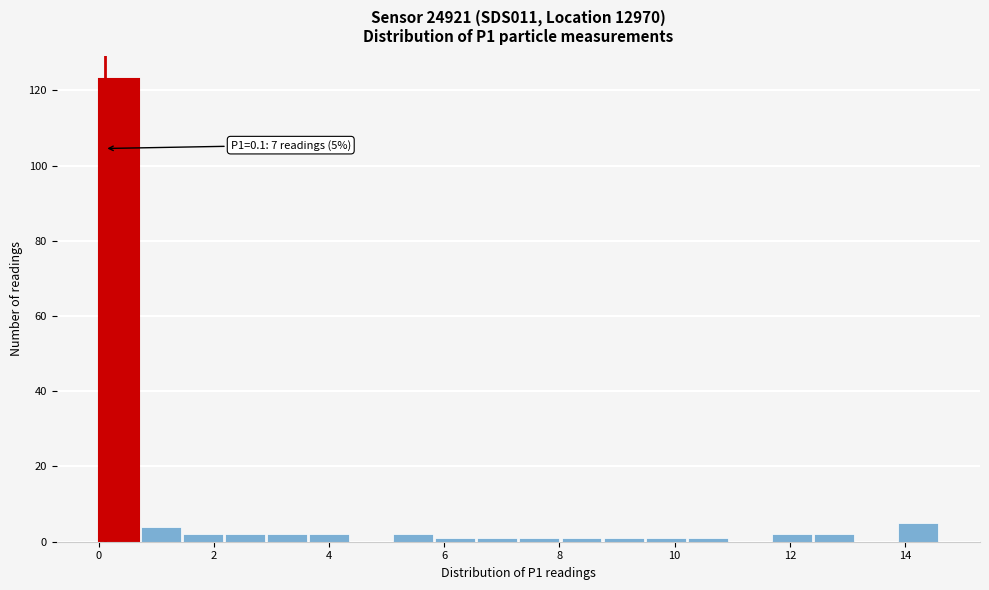

Read against the x-axis, roughly where is the centre of the tallest bar?

0.4